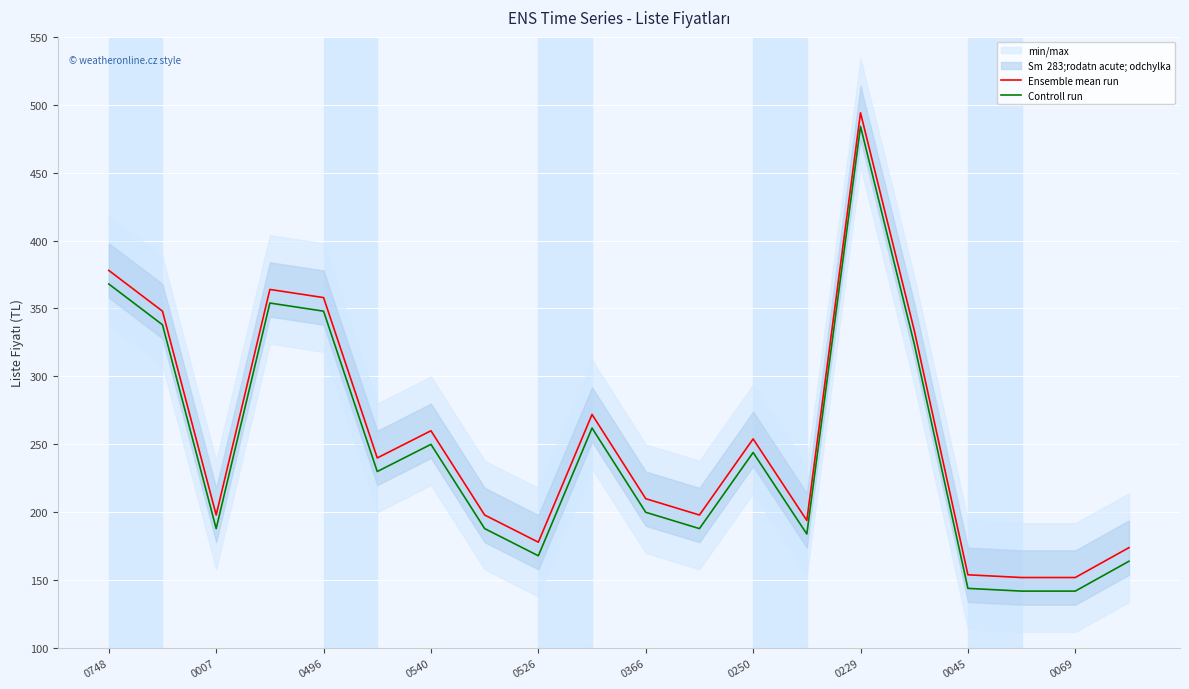

At which label does Ensemble mean run reach its peak?

0229